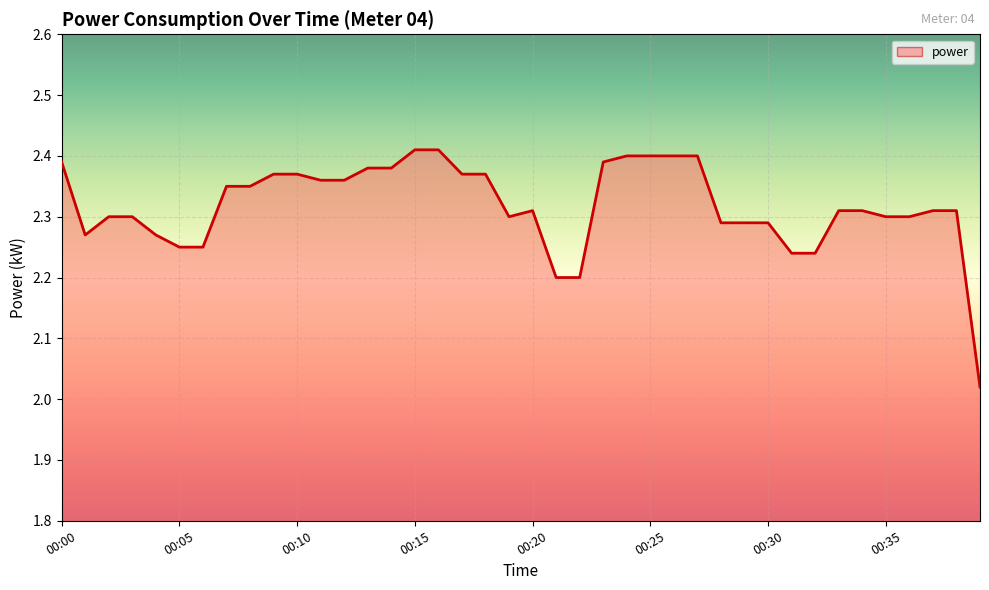

What is the difference between the maximum and minimum values?

0.4